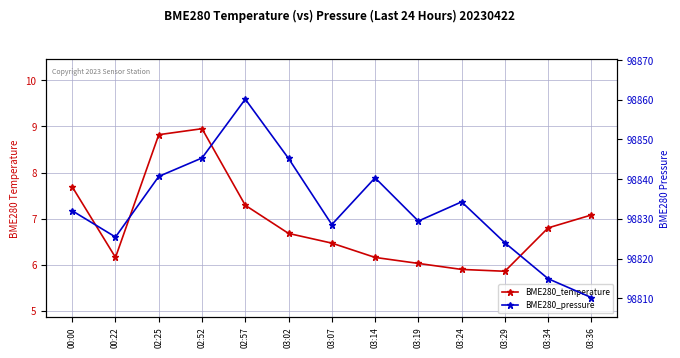

Is it true that BME280_pressure equals 98814.9 at 03:34?

True